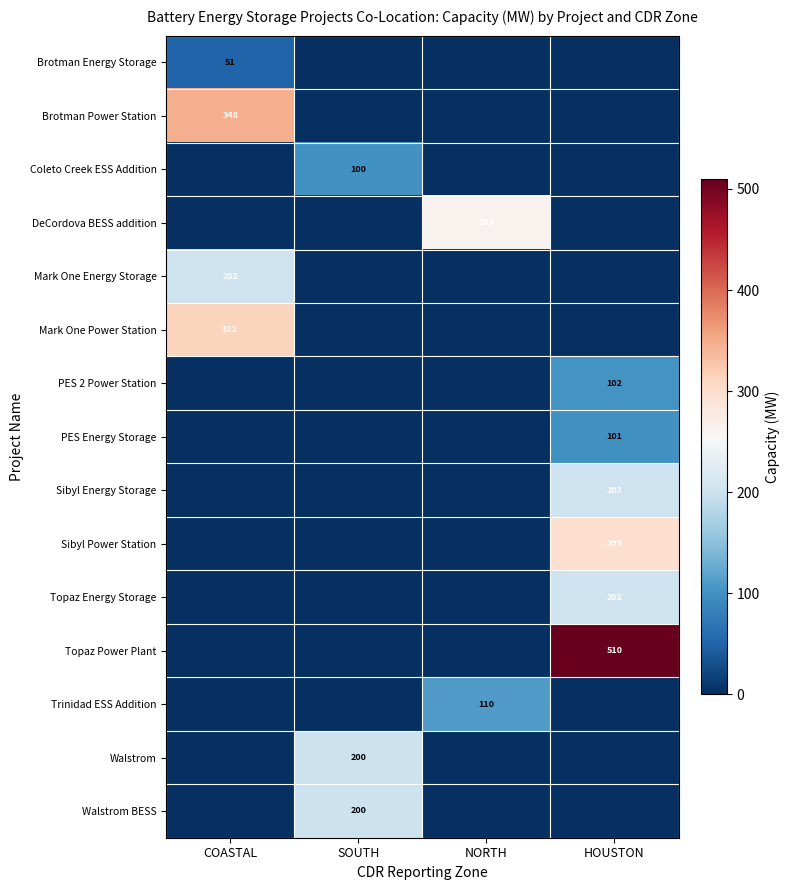

Is it true that PES 2 Power Station equals 102 at HOUSTON?

True